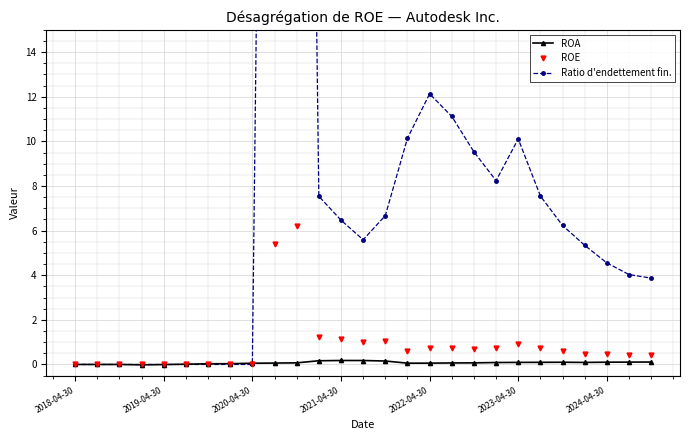

True or false: ROA has a value of 0.1 at 2024-04-30.

True